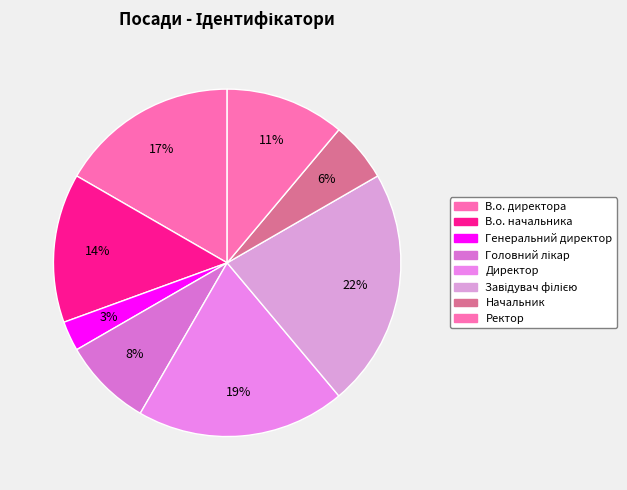

What is the ratio of the value at Ректор to the value at Генеральний директор?

4.0